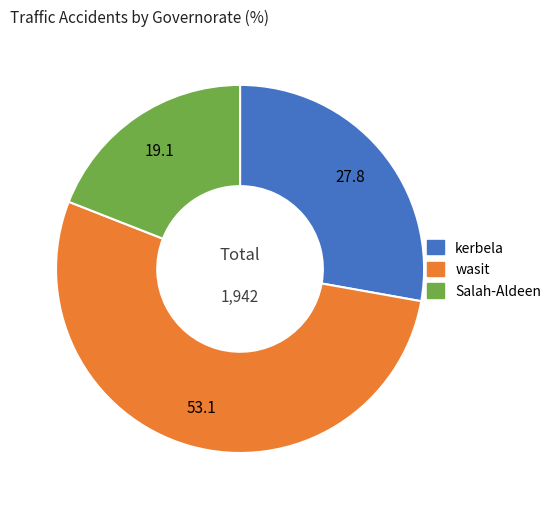

Which slice is the smallest?

Salah-Aldeen